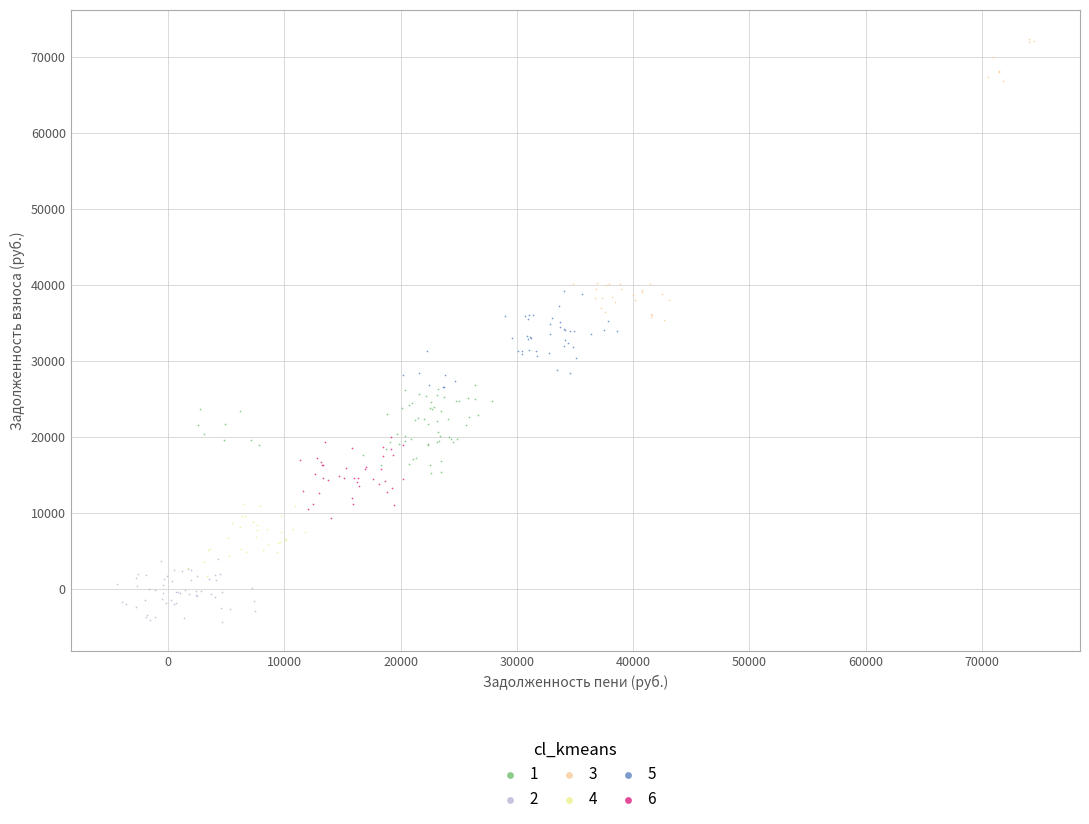

Which series has the widest spread of Y values?

3